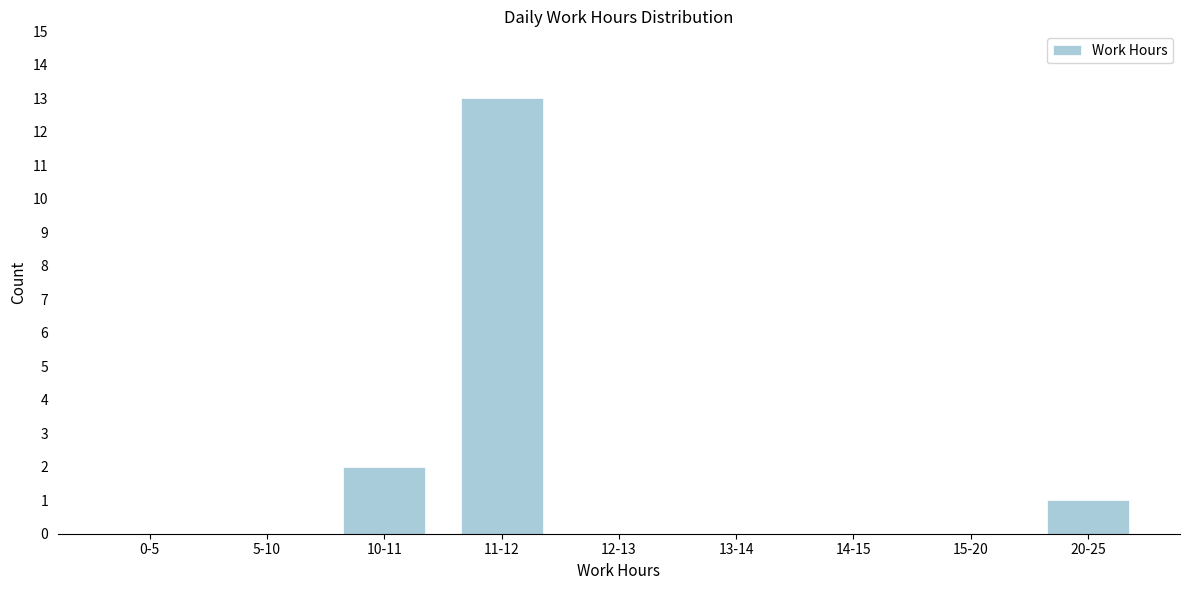

Reading left to right, extract all data points from this chart.

0-5=0	5-10=0	10-11=2	11-12=13	12-13=0	13-14=0	14-15=0	15-20=0	20-25=1